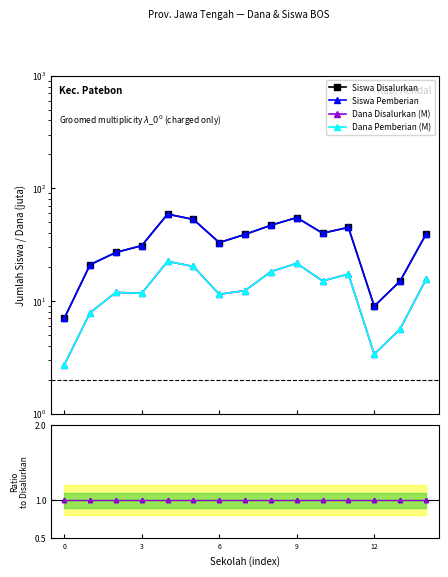

True or false: Siswa Pemberian has a value of 83.7 at 12.

False